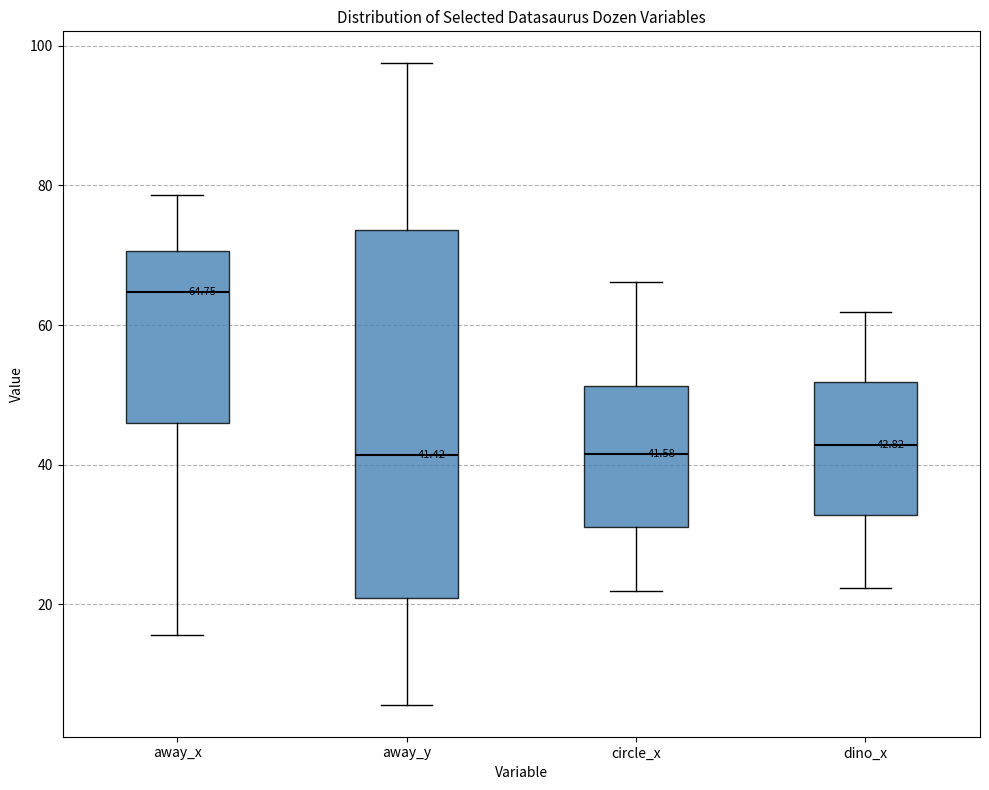

Comparing the boxes themselves (not the whiskers), which one is the tallest?

away_y